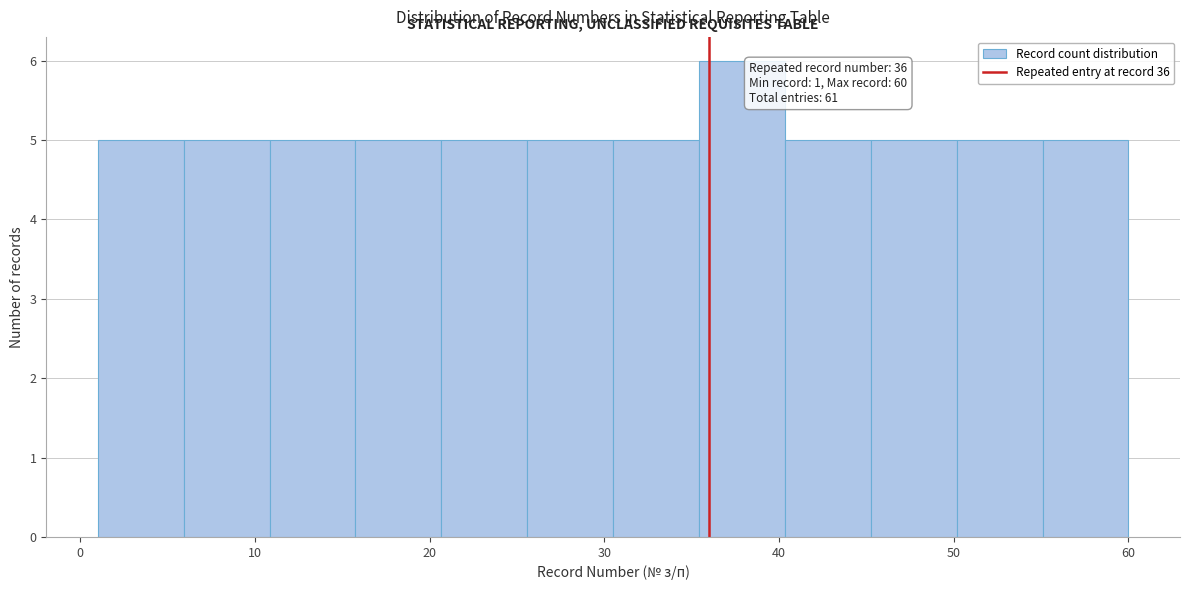

Over which range of the x-axis is the bar tallest?

35 to 40